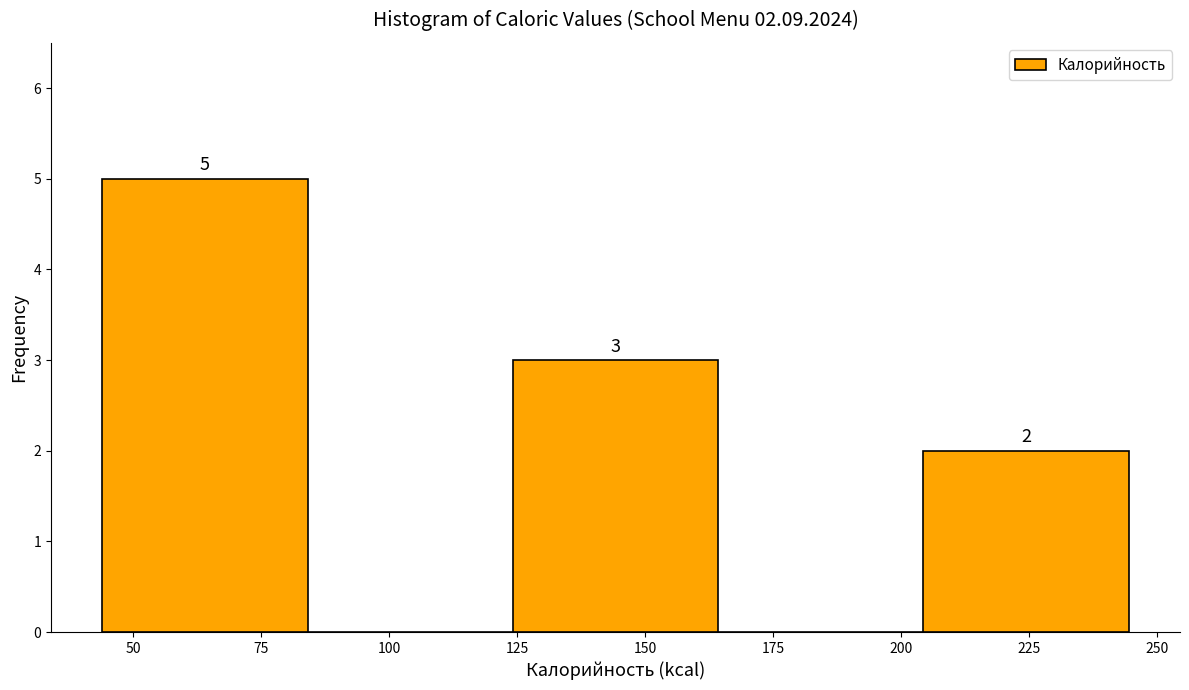

Which range on the x-axis has the tallest bar?

45 to 85